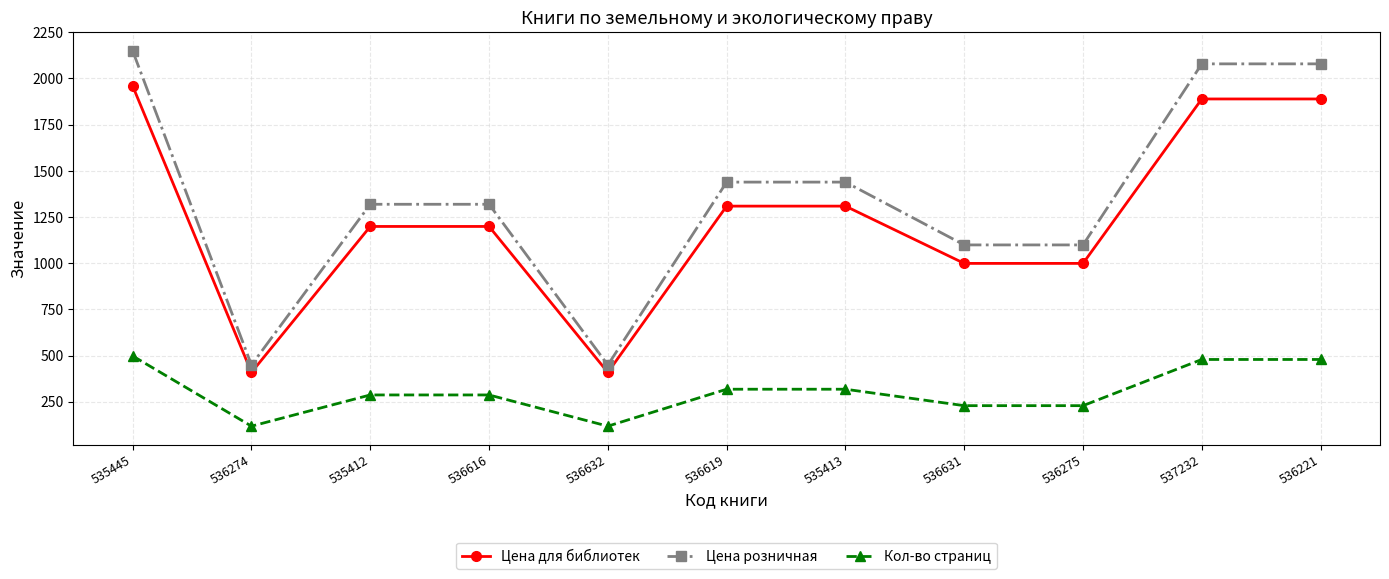

What is the total value across all series at 535412?

2805